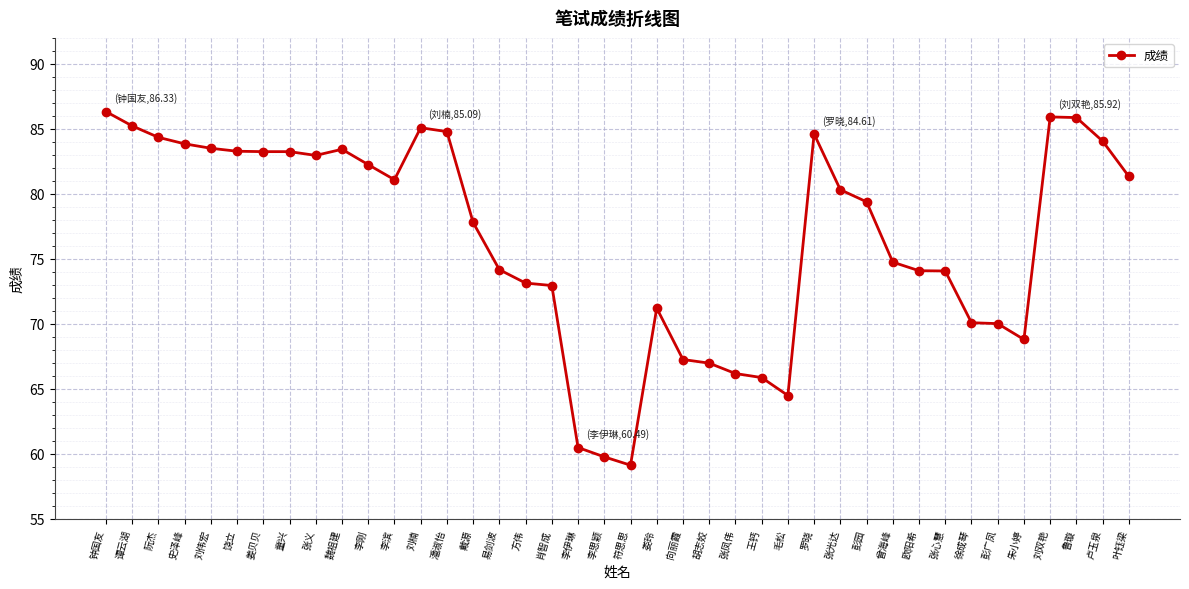

Does the chart have visible grid lines?

Yes